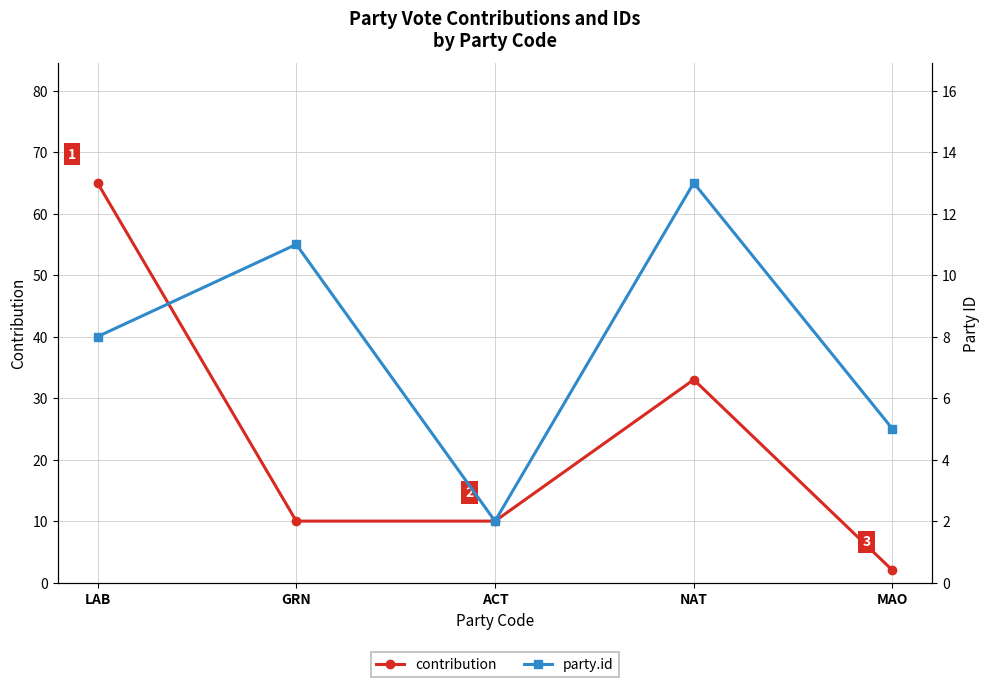

Between LAB and MAO, which series saw the biggest shift?

contribution